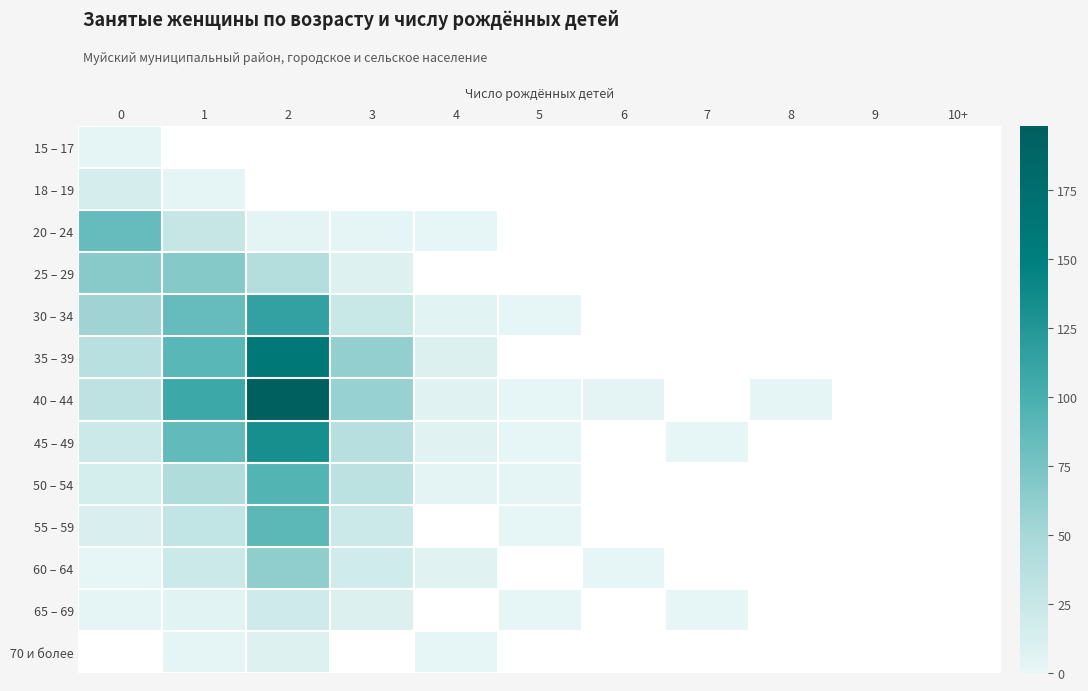

How many positive values does the 70 и более series have?

3